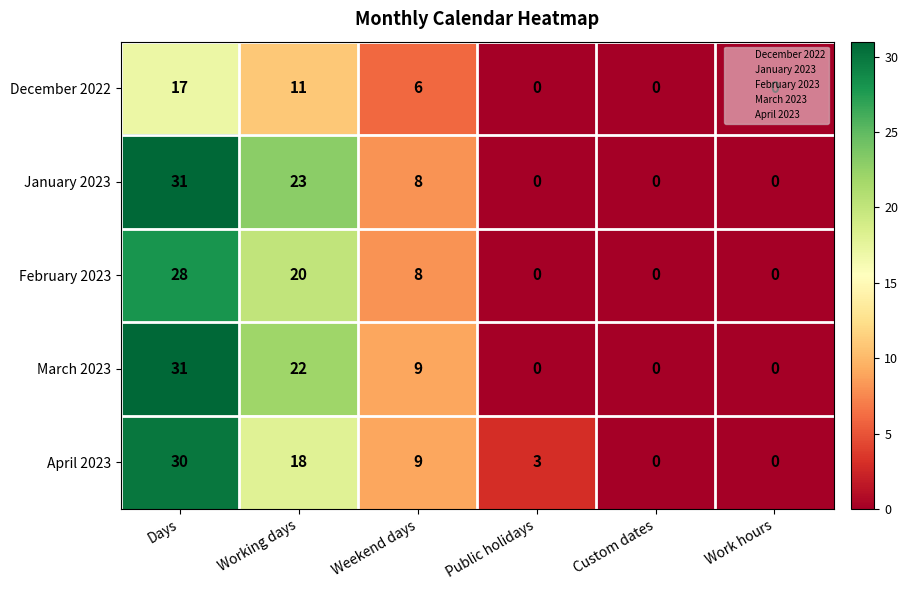

Which series changed the most between Days and Working days?

April 2023